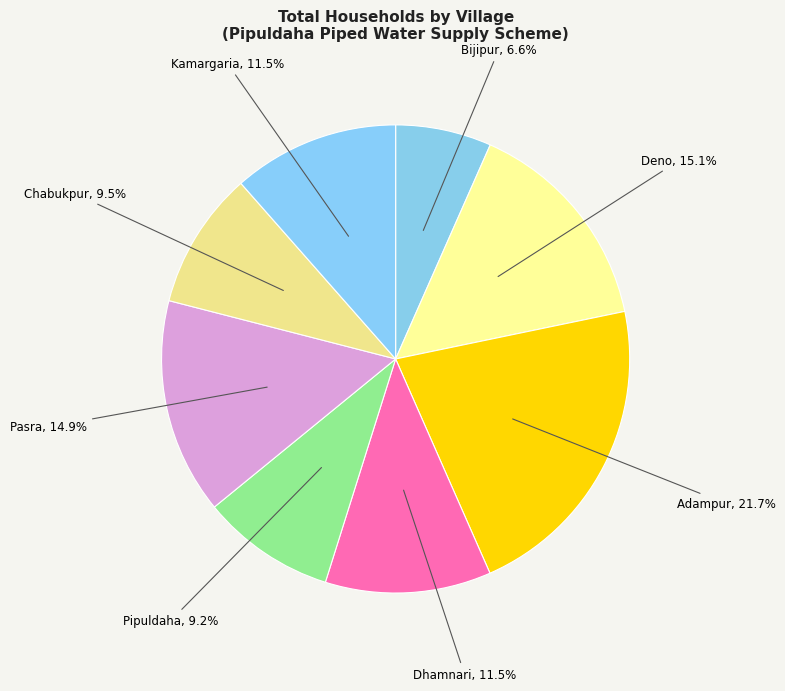

Is there any slice that represents more than half of the pie?

No